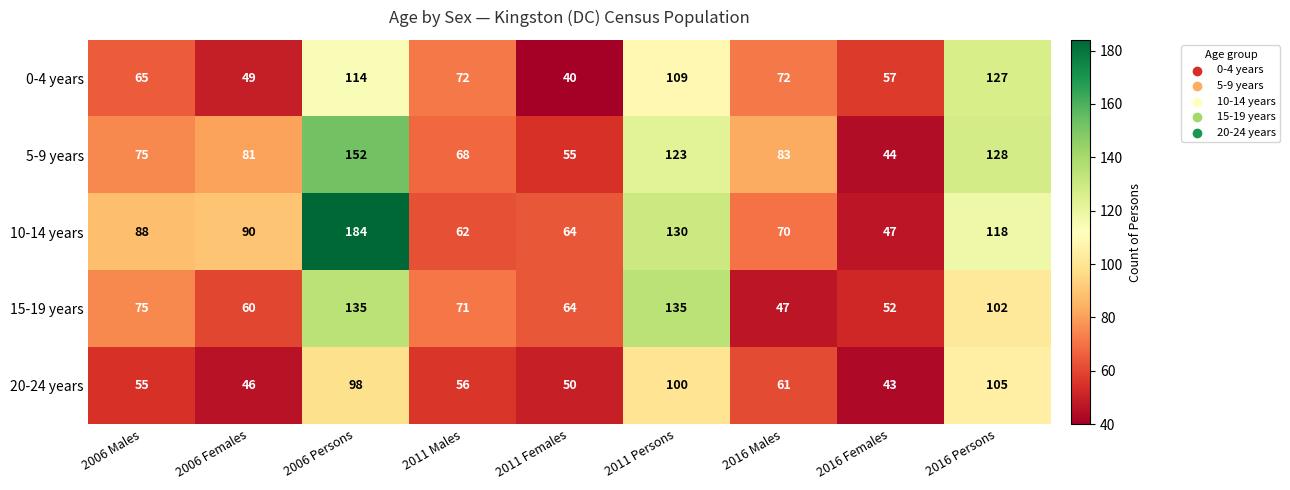

At which category does the chart reach its peak across all series?

2006 Persons